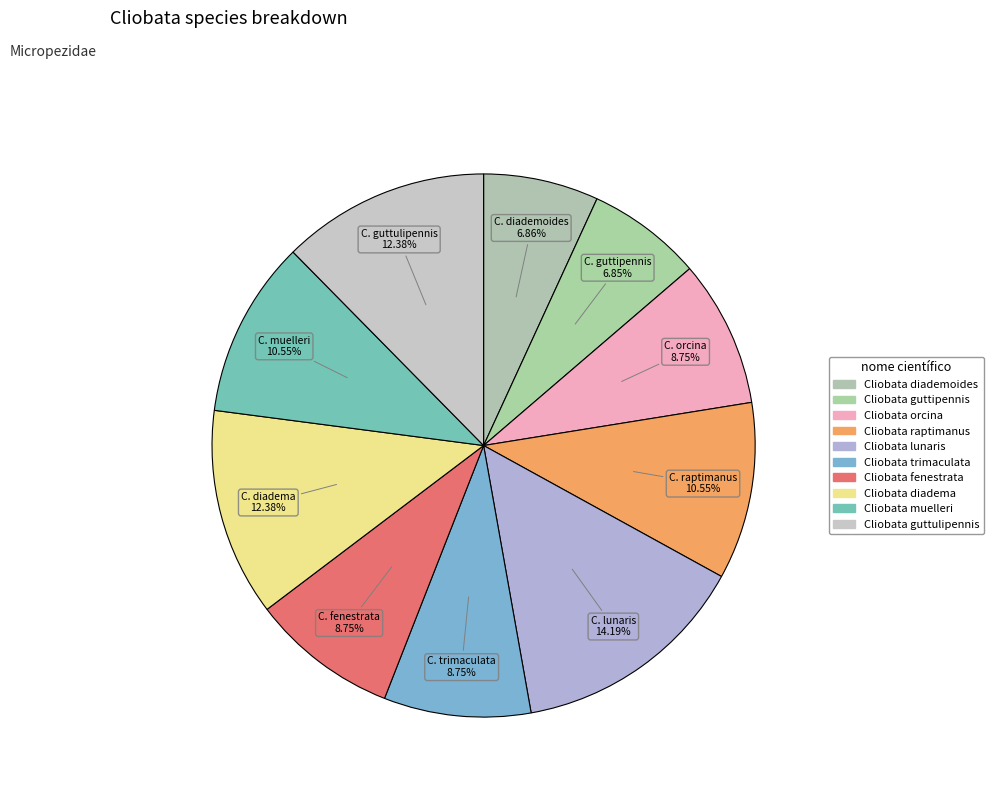

How many segments does this pie chart have?

10